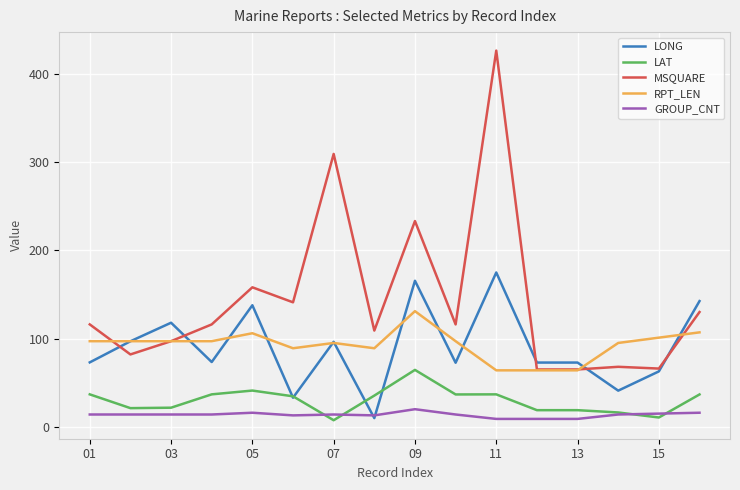

True or false: MSQUARE and LONG cross at least once.

True